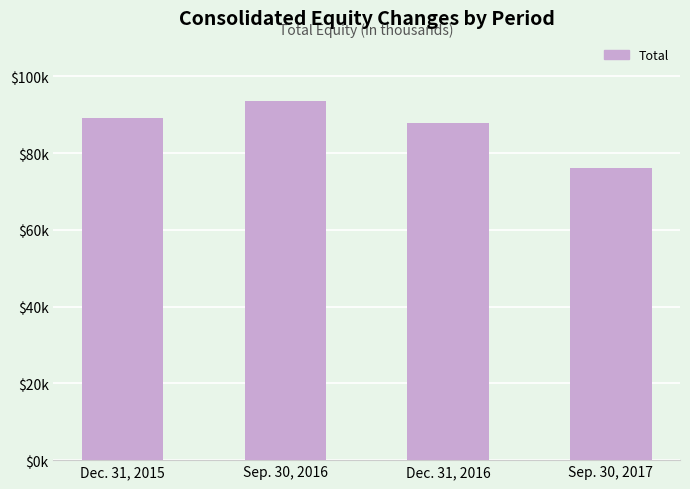

Where does the data first go above 89073?

Sep. 30, 2016